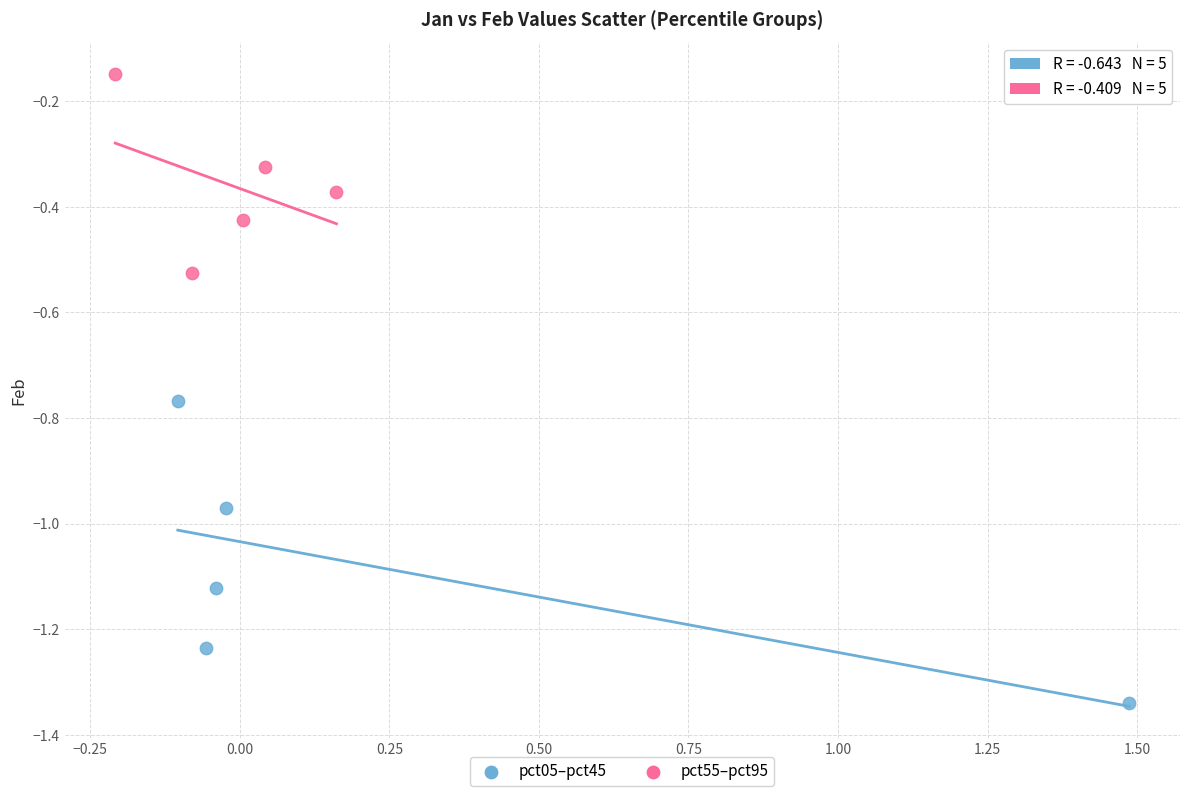

Which series has the largest Y range (max minus min)?

pct05–pct45